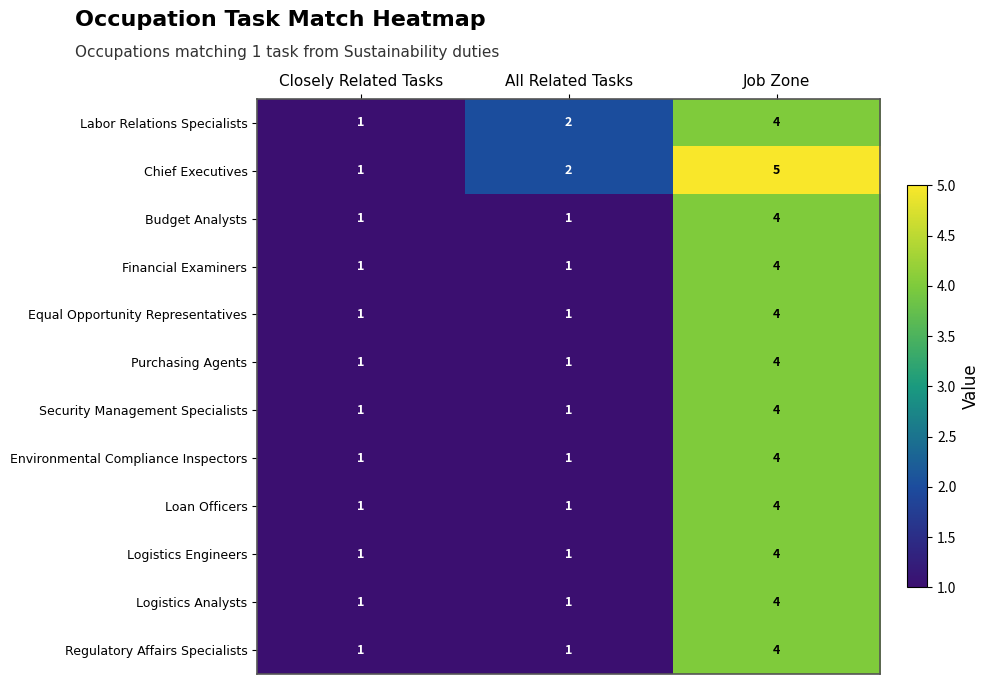

What is the sum of all Security Management Specialists values?

6